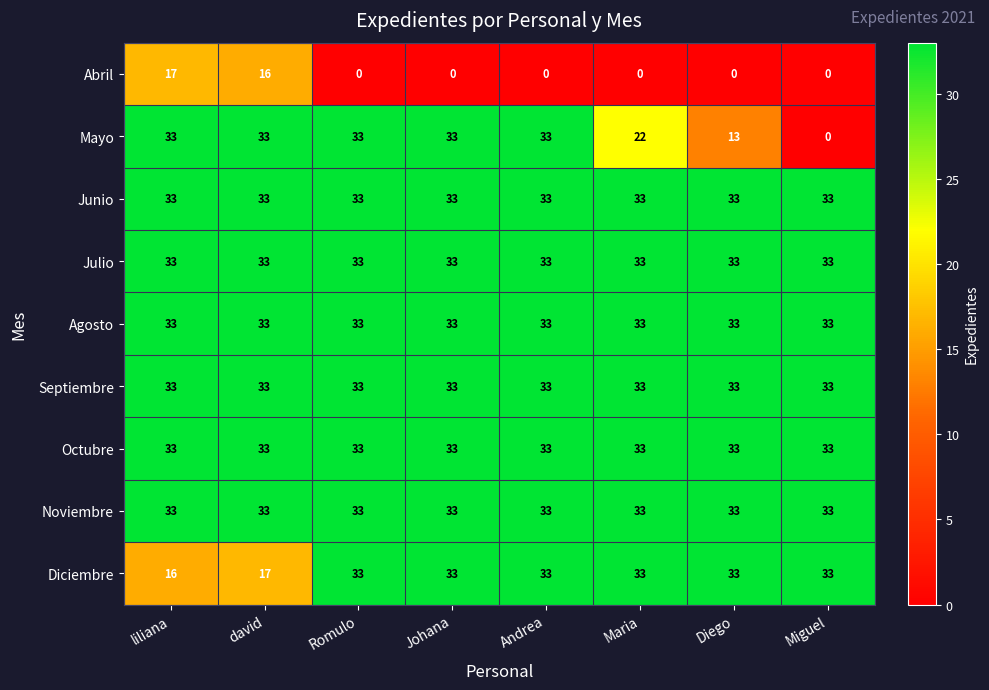

The Julio series shows 33 at david. True or false?

True